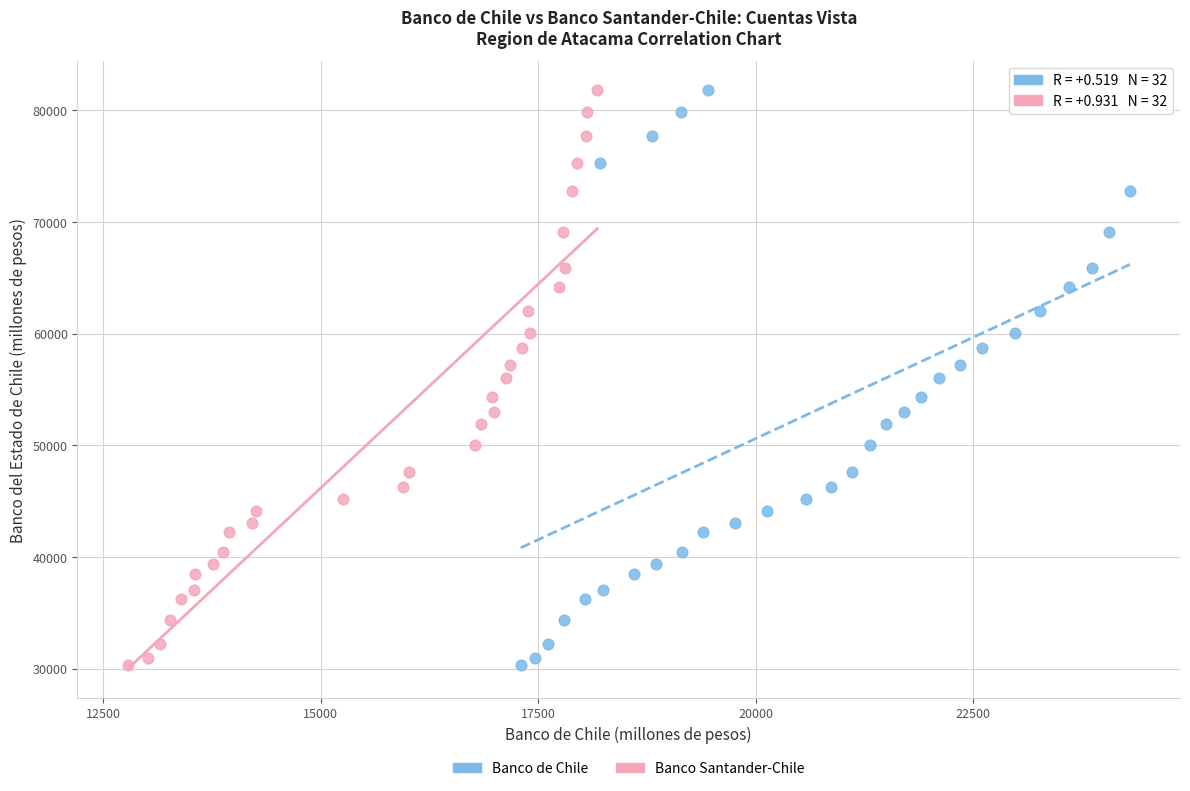

What are all the series names shown in the legend?

Banco de Chile, Banco Santander-Chile